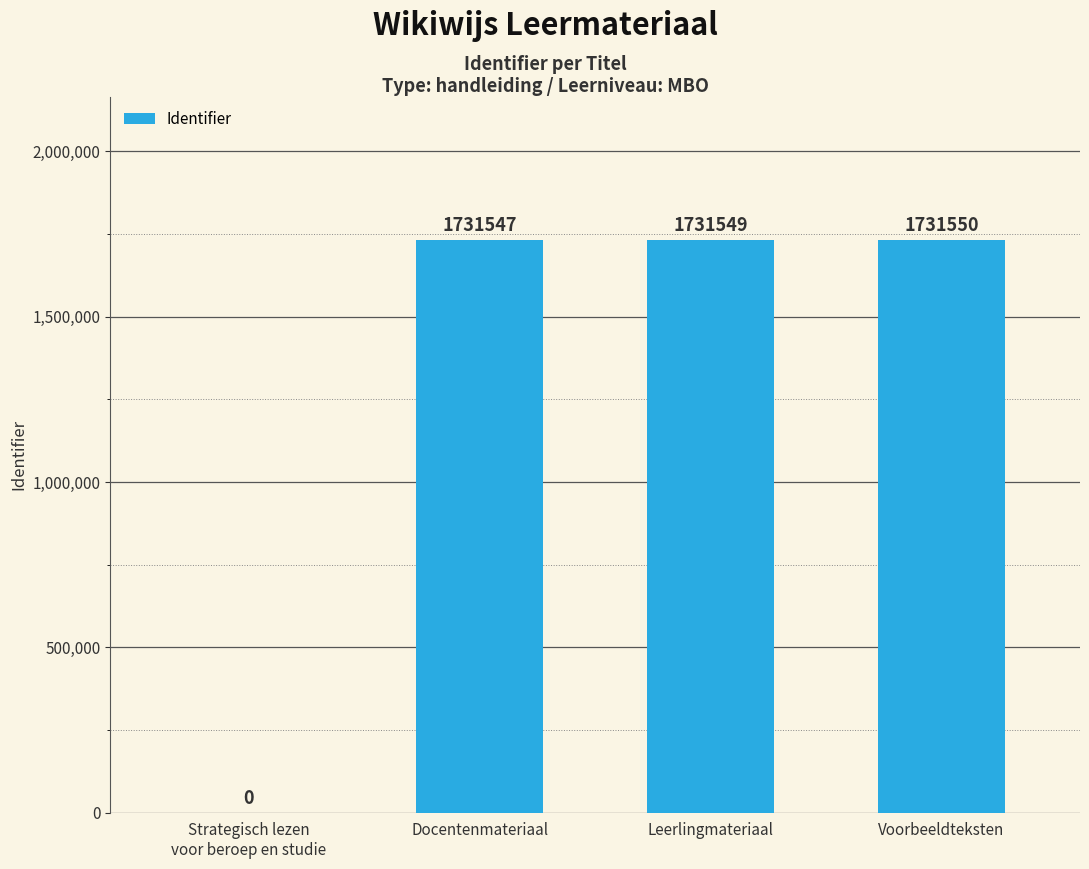

What is the sum of all values?

5194646